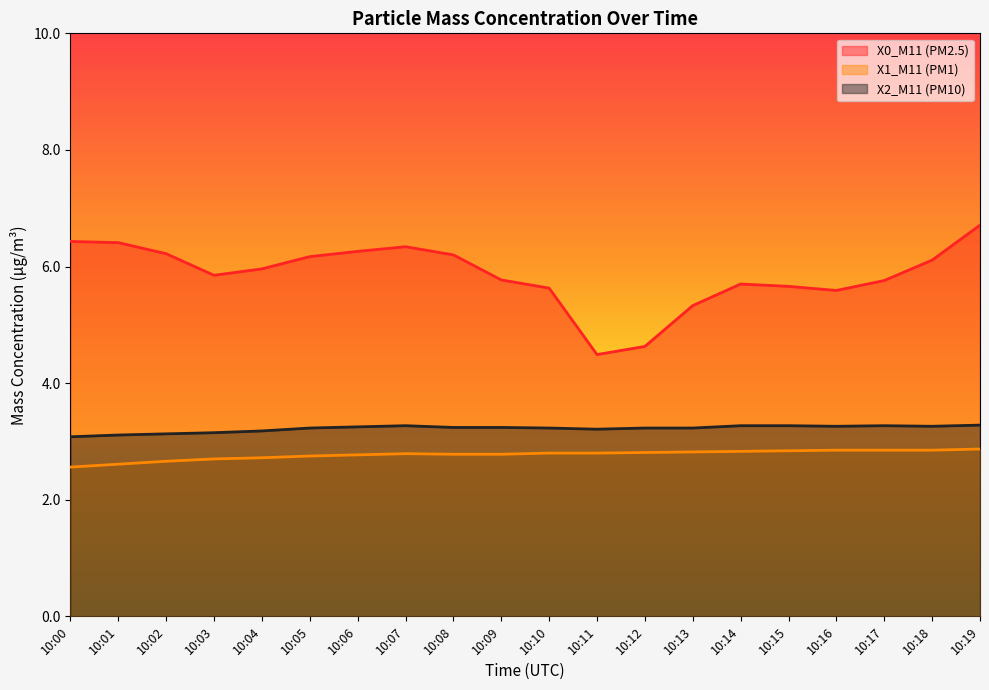

Reading right to left, extract all data points from this chart.

X0_M11 (PM2.5): 10:19=6.7	10:18=6.1	10:17=5.8	10:16=5.6	10:15=5.7	10:14=5.7	10:13=5.3	10:12=4.6	10:11=4.5	10:10=5.6	10:09=5.8	10:08=6.2	10:07=6.3	10:06=6.3	10:05=6.2	10:04=6.0	10:03=5.8	10:02=6.2	10:01=6.4	10:00=6.4
X1_M11 (PM1): 10:19=2.9	10:18=2.9	10:17=2.9	10:16=2.9	10:15=2.8	10:14=2.8	10:13=2.8	10:12=2.8	10:11=2.8	10:10=2.8	10:09=2.8	10:08=2.8	10:07=2.8	10:06=2.8	10:05=2.8	10:04=2.7	10:03=2.7	10:02=2.7	10:01=2.6	10:00=2.6
X2_M11 (PM10): 10:19=3.3	10:18=3.3	10:17=3.3	10:16=3.3	10:15=3.3	10:14=3.3	10:13=3.2	10:12=3.2	10:11=3.2	10:10=3.2	10:09=3.2	10:08=3.2	10:07=3.3	10:06=3.2	10:05=3.2	10:04=3.2	10:03=3.1	10:02=3.1	10:01=3.1	10:00=3.1